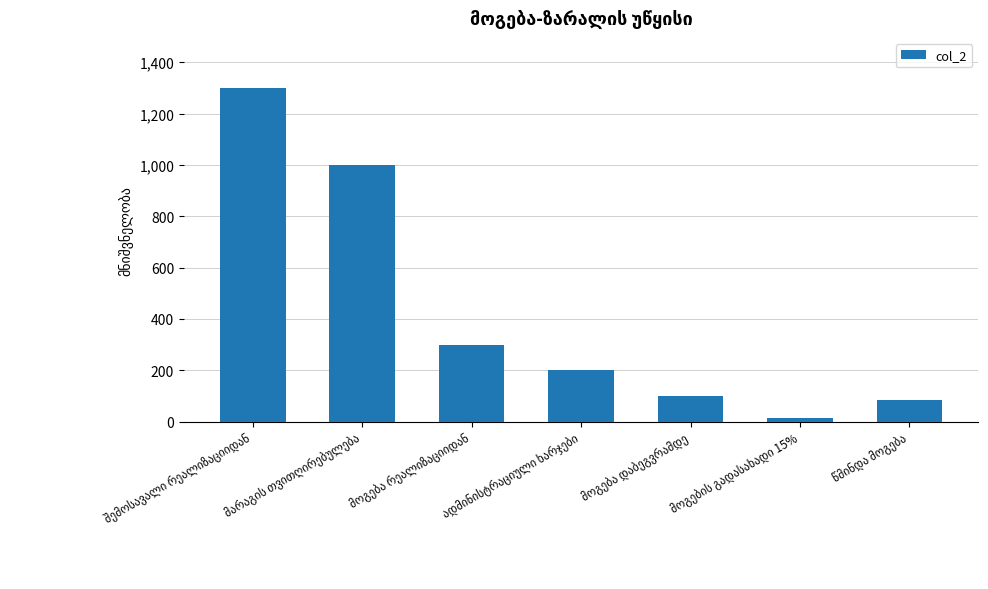

What is the maximum value shown in the chart?

1300